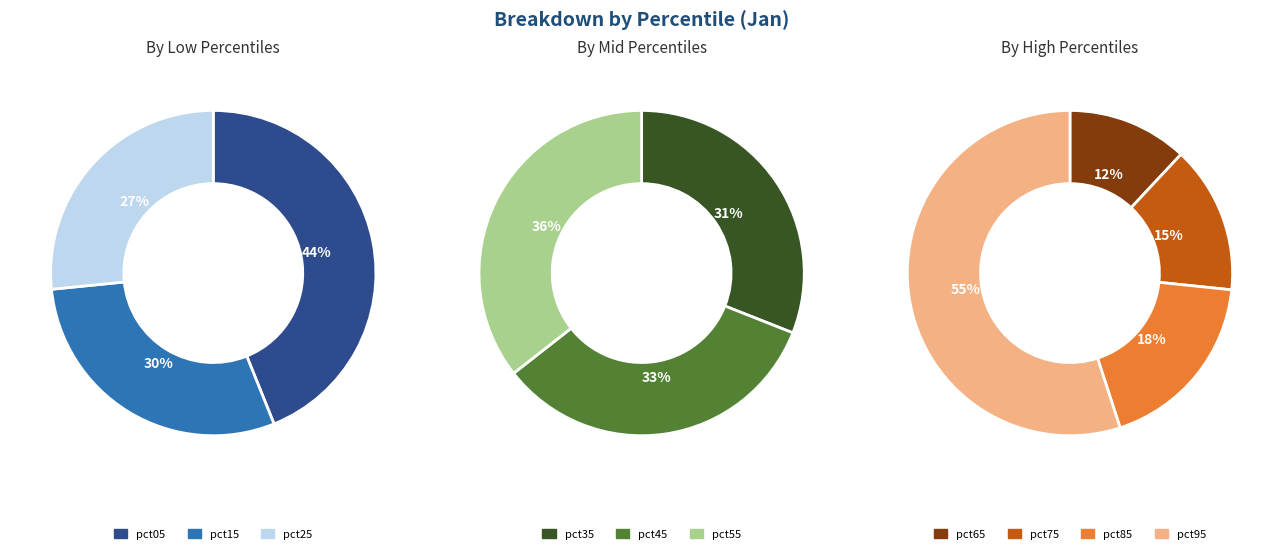

Which category has the smallest portion of the pie?

pct25